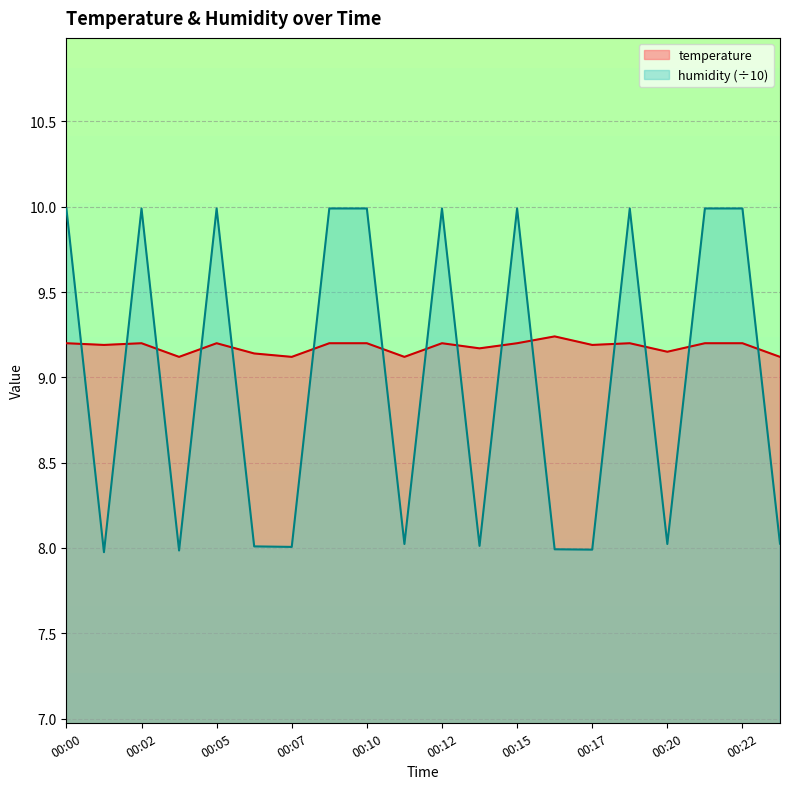

Rank the series by their maximum value, from highest to lowest.

humidity (÷10), temperature